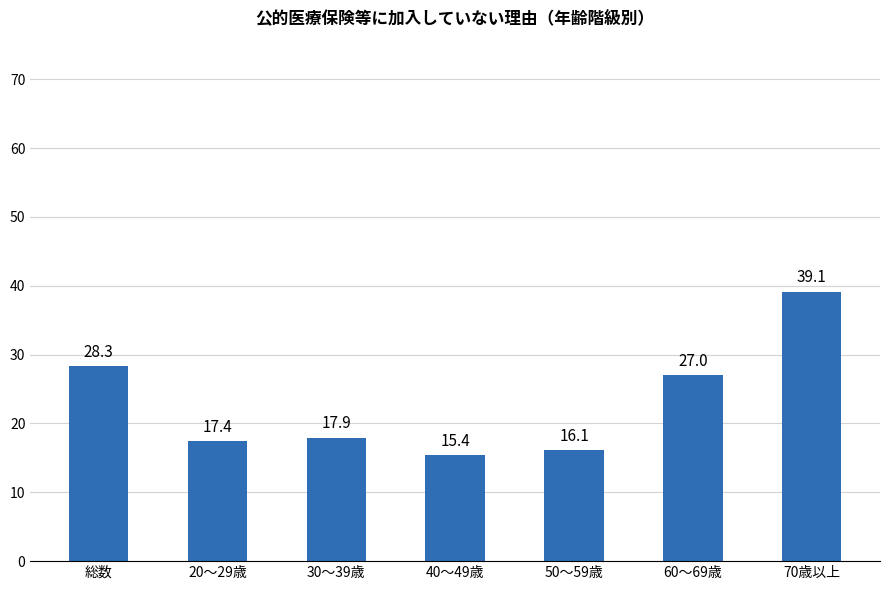

The value at 総数 is 6.5. True or false?

False